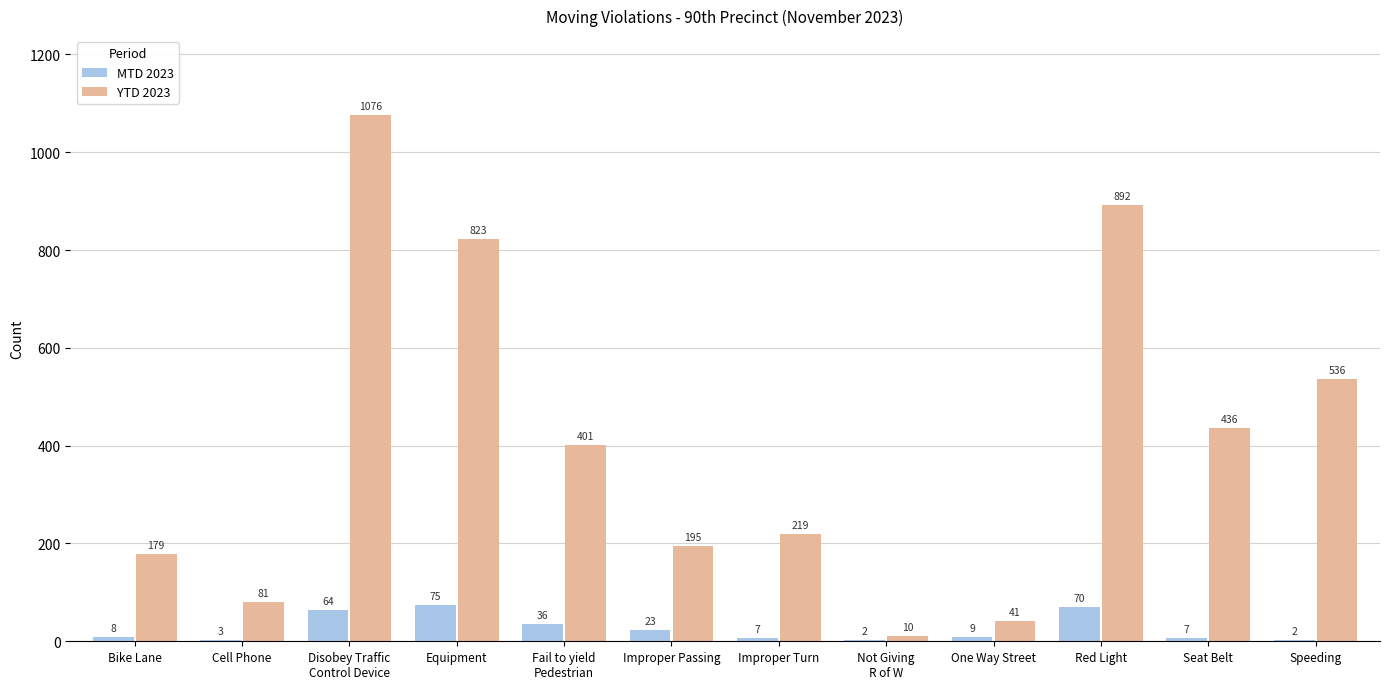

How many distinct data groups are displayed?

2